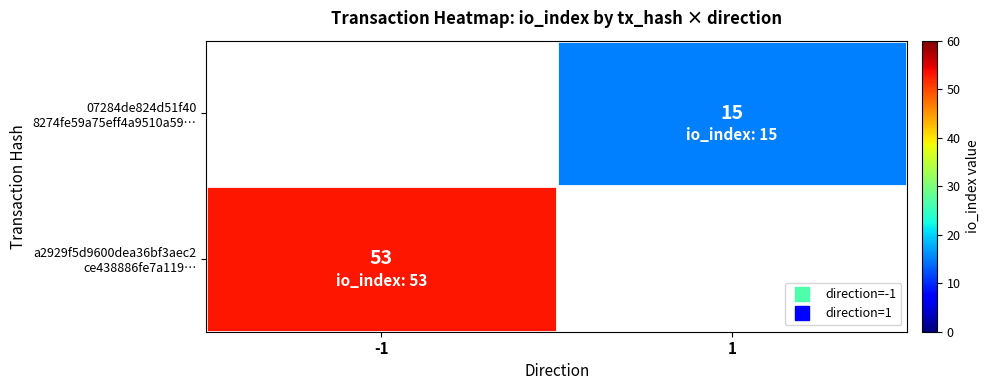

What is the difference between the maximum and minimum values in the 07284de824d51f40 8274fe59a75eff4a9510a59… series?

15